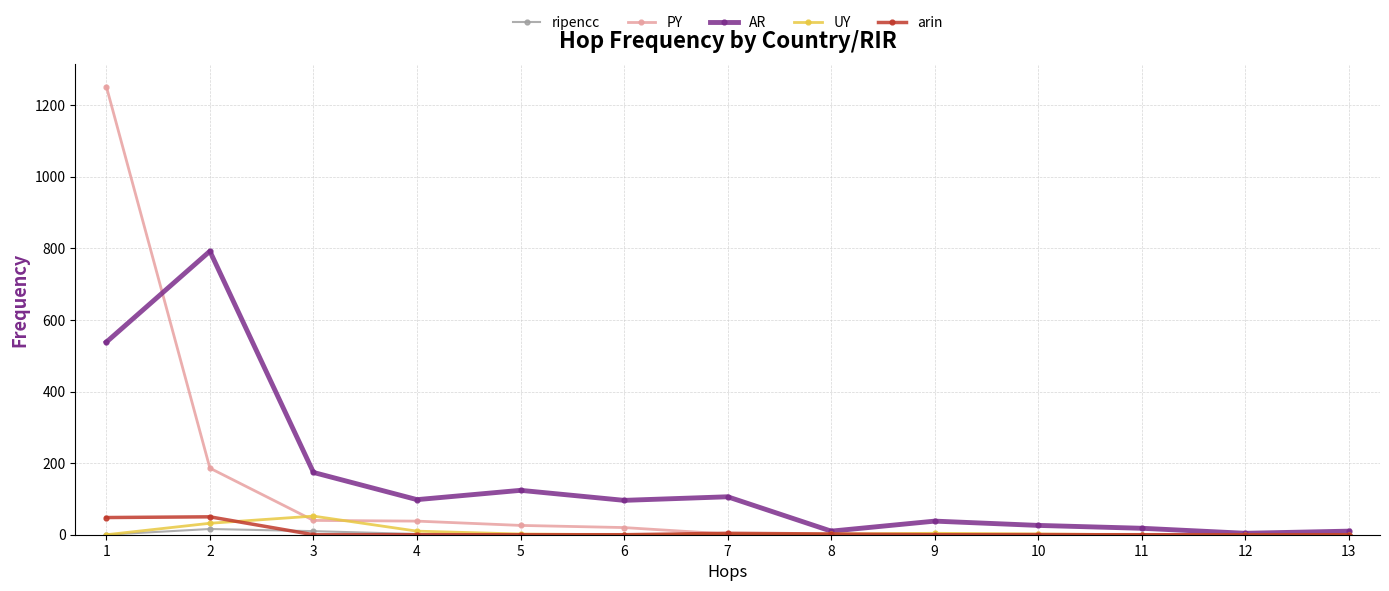

Which series has the widest spread of values?

PY